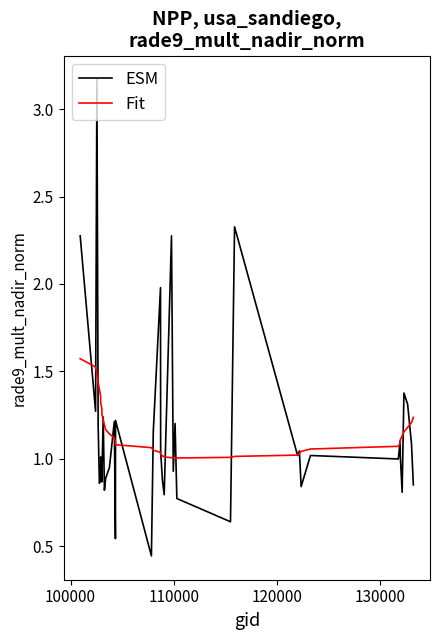

List the series in order of their peak value, highest first.

ESM, Fit